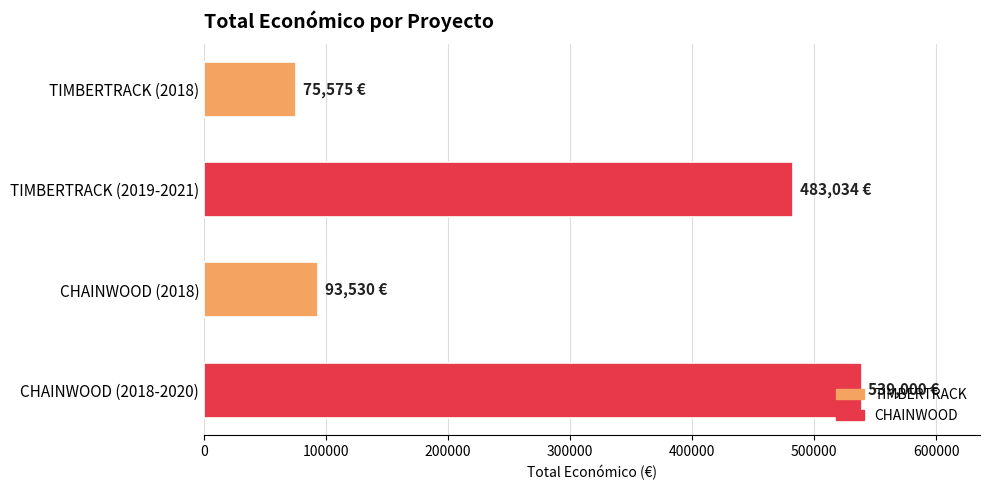

What is the sum of all values?

1191139